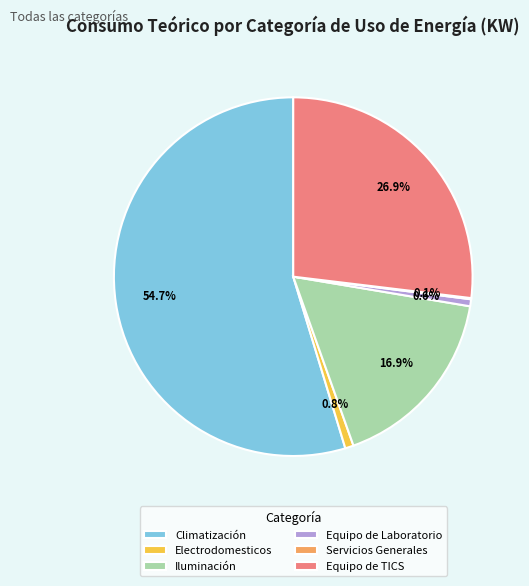

Is Climatización the majority of the pie?

Yes